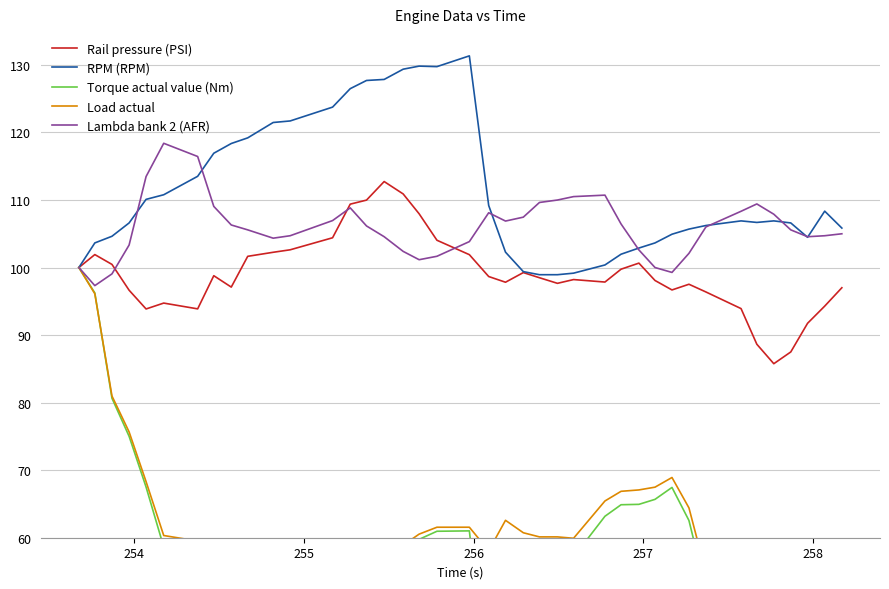

Is this an area chart (filled region under the line)?

No